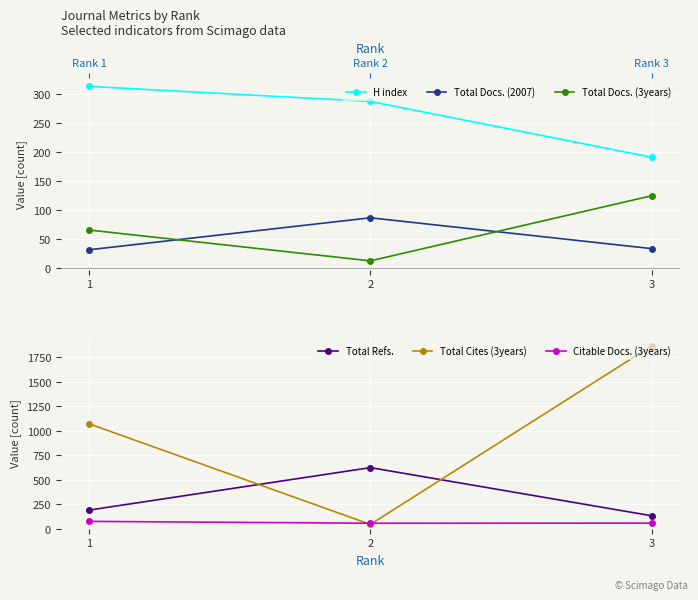

What is the maximum value for Total Docs. (2007)?

87